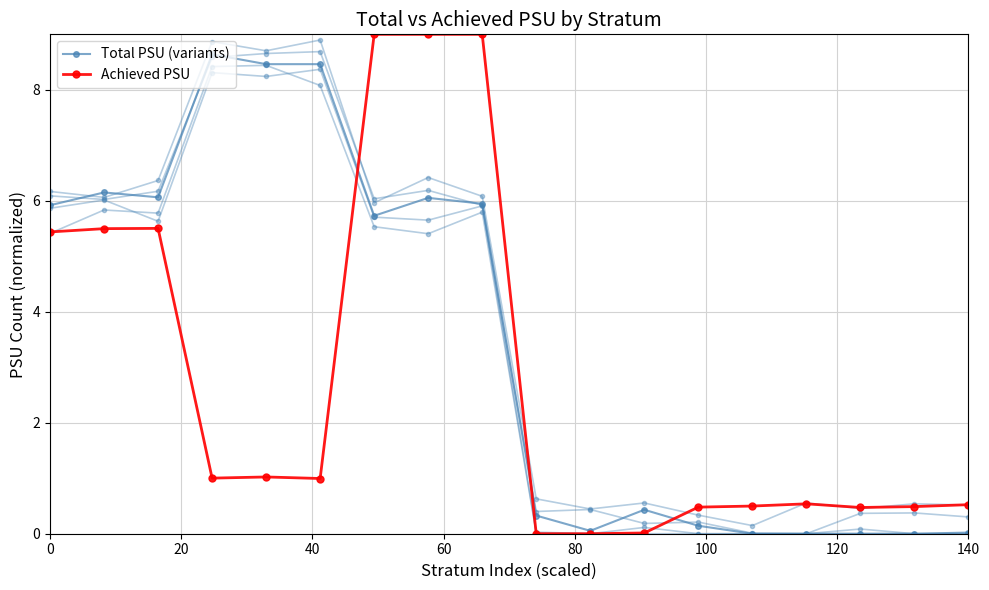

The Total PSU (variants) series shows 14.6 at 80. True or false?

False